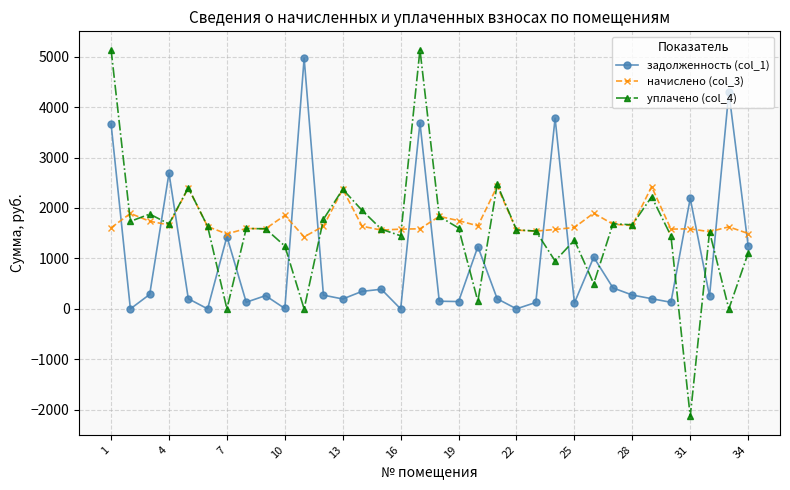

Which series has the largest range (max minus min)?

уплачено (col_4)